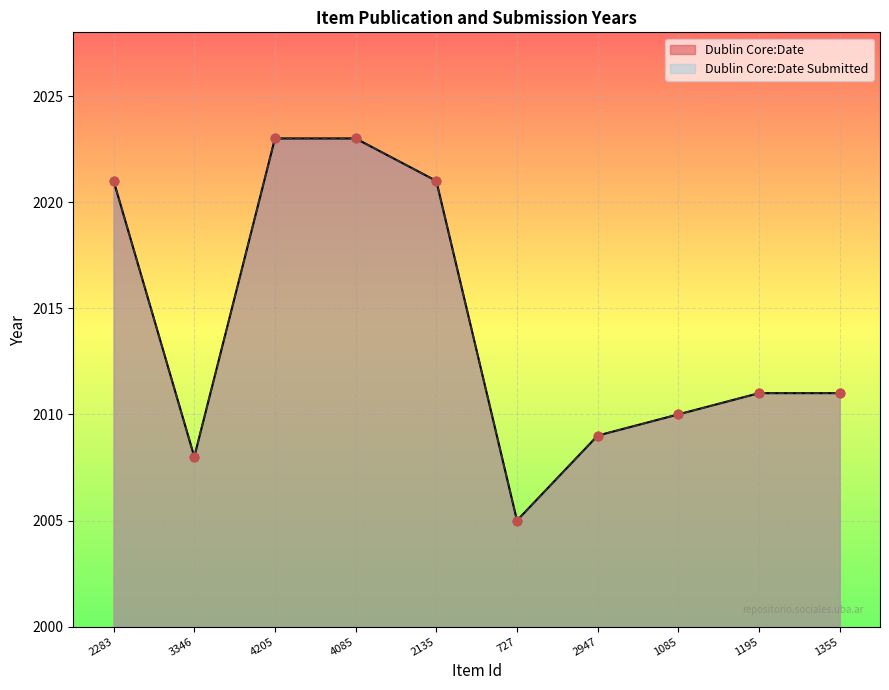

What are all the series names shown in the legend?

Dublin Core:Date, Dublin Core:Date Submitted